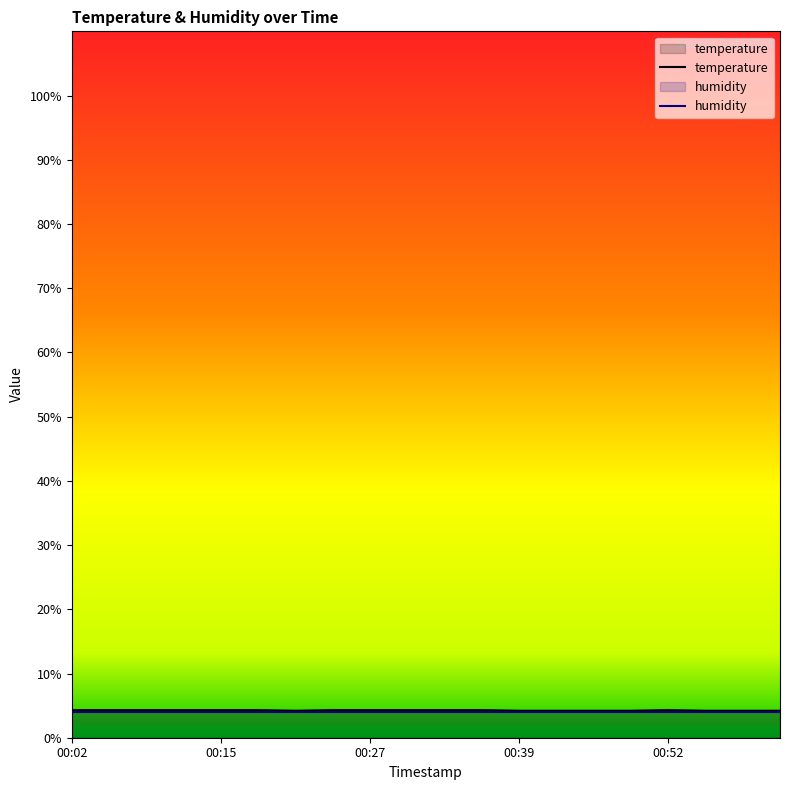

Reading left to right, extract all data points from this chart.

4.3	4.3	4.3	4.3	4.3	4.3	4.2	4.3	4.3	4.3	4.3	4.3	4.2	4.2	4.2	4.2	4.3	4.2	4.2	4.2